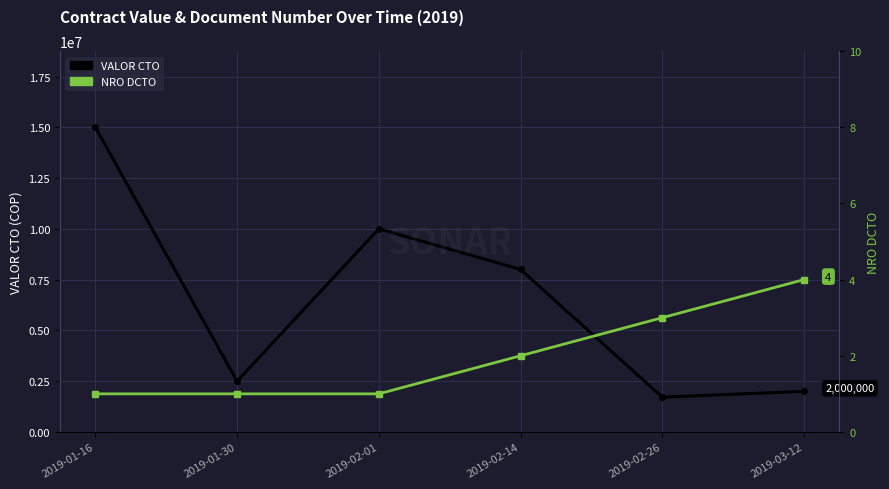

True or false: VALOR CTO has a value of 2500000 at 2019-01-30.

True